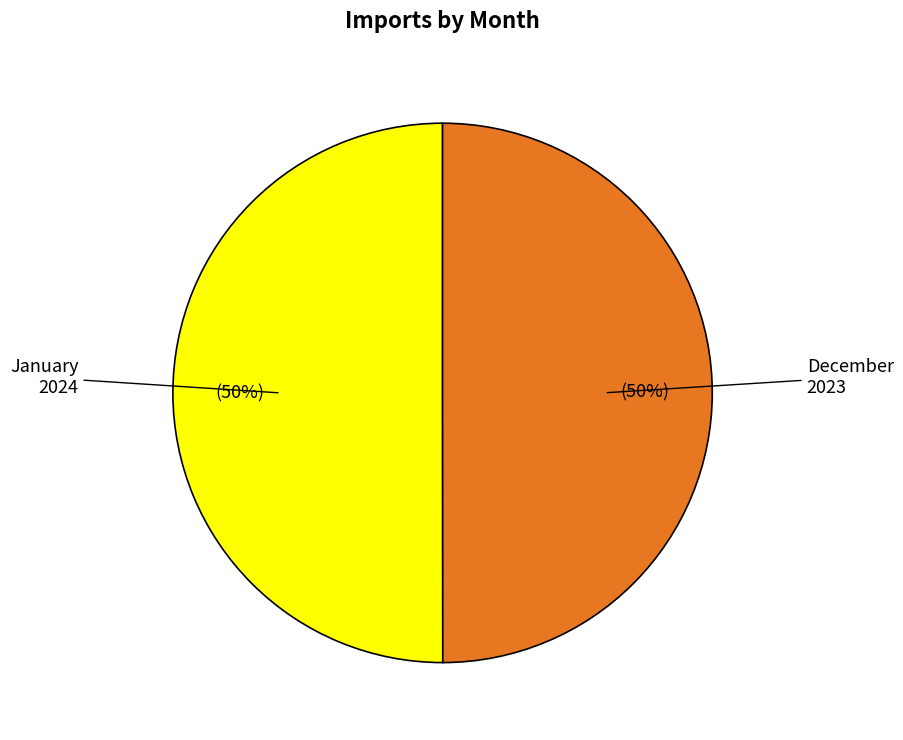

To the nearest percent, what is the average slice percentage?

50%